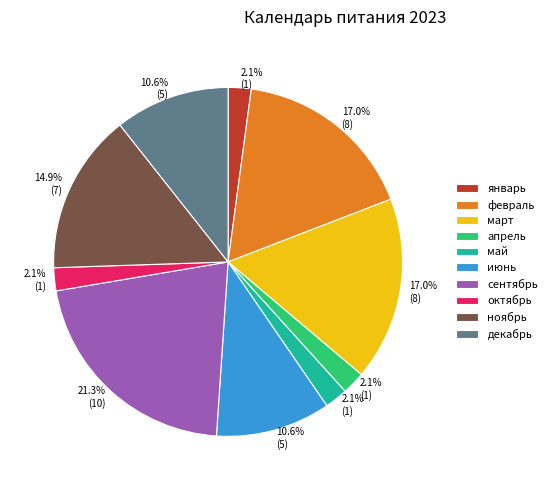

Count the number of slices in the pie.

10